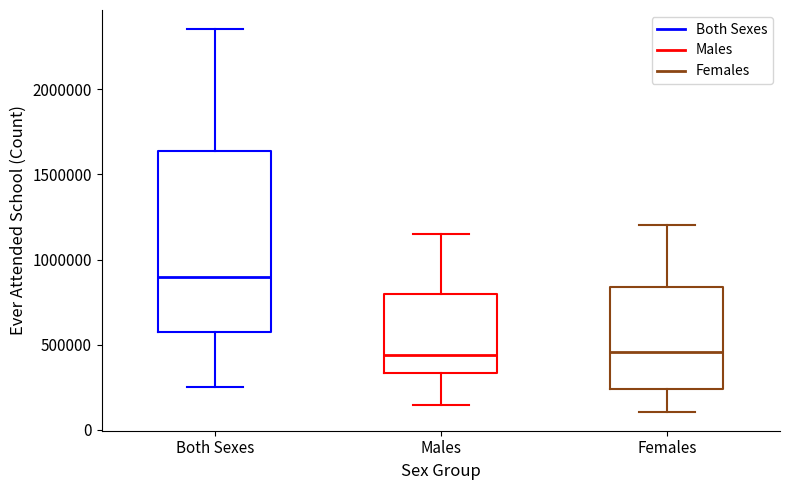

Where does the lower whisker of the box for Females end on the y-axis? The values are not printed on the chart, so give them approximately, as read against the axis.

100000